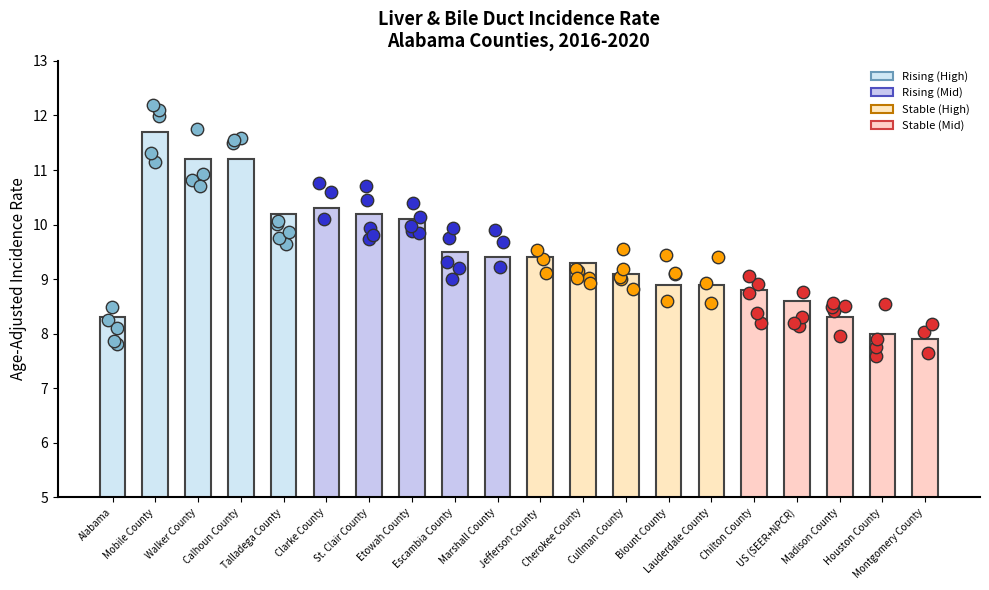

What is the ratio of the value at Madison County to the value at Montgomery County?

1.1